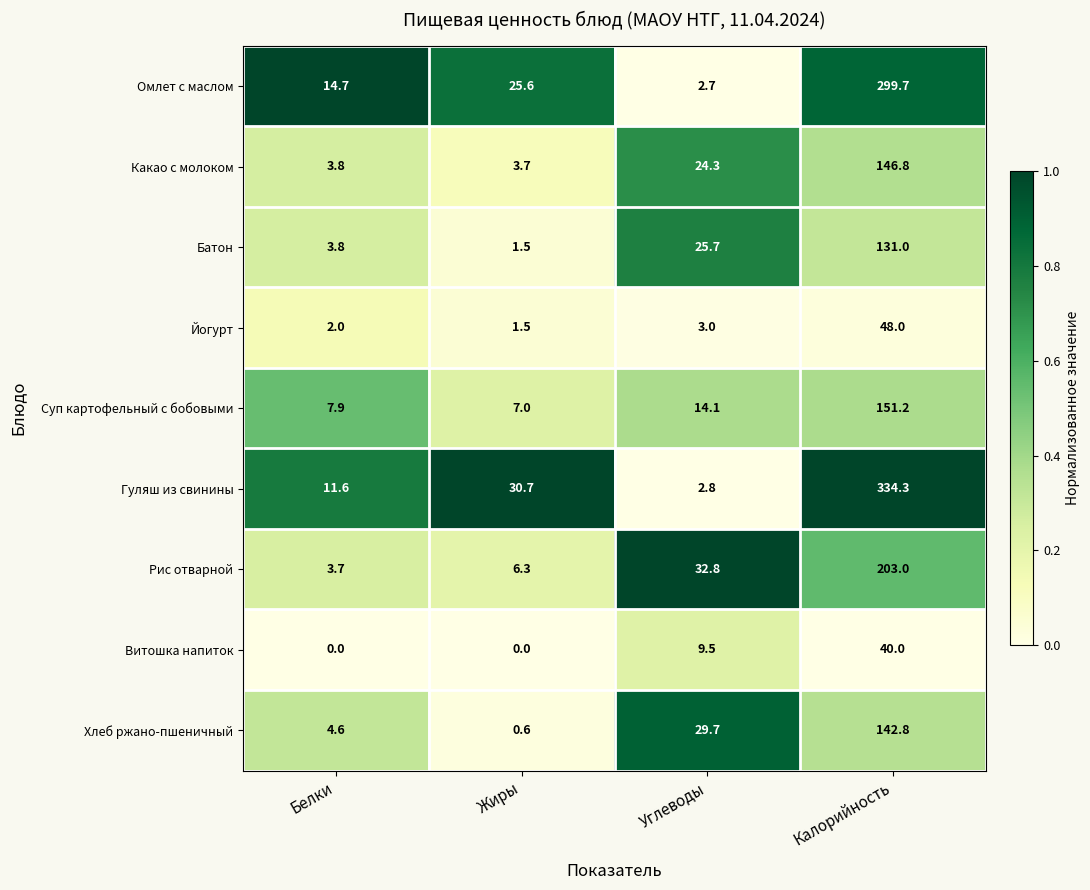

Read the Какао с молоком value at Калорийность.

146.8